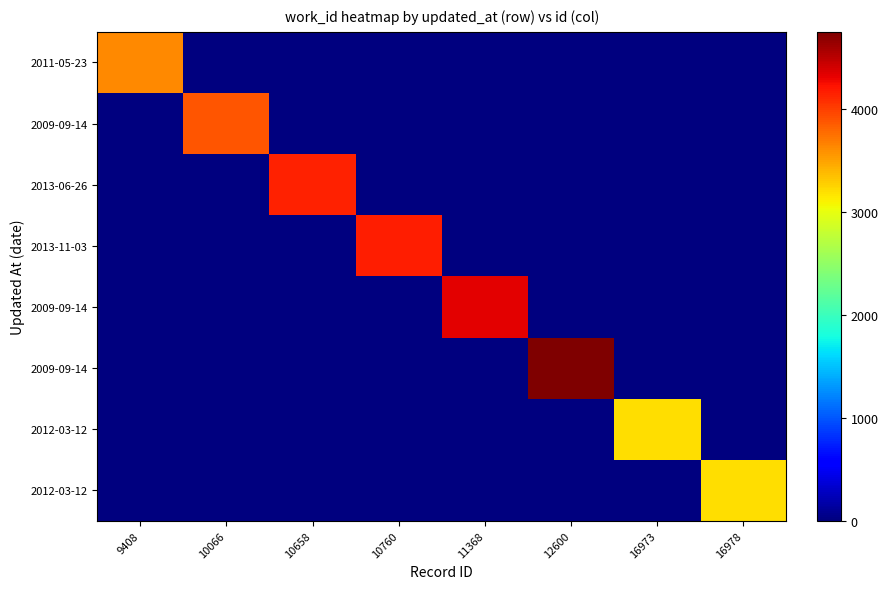

At which category does the chart reach its peak across all series?

12600